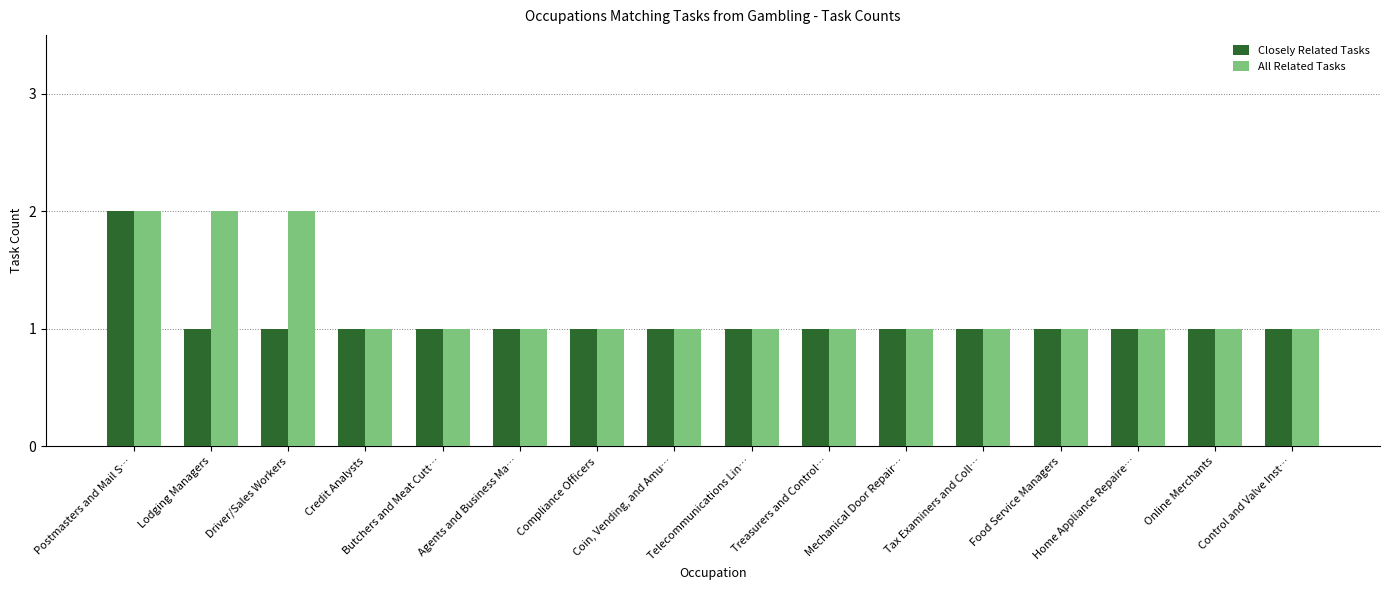

What is the sum of all Closely Related Tasks values?

17